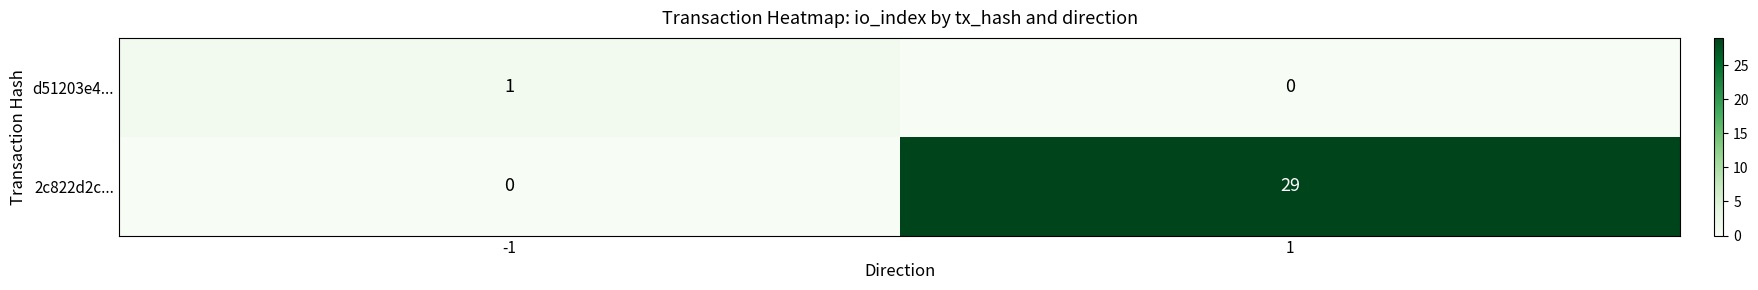

Rank the series by their average value, from lowest to highest.

d51203e4..., 2c822d2c...